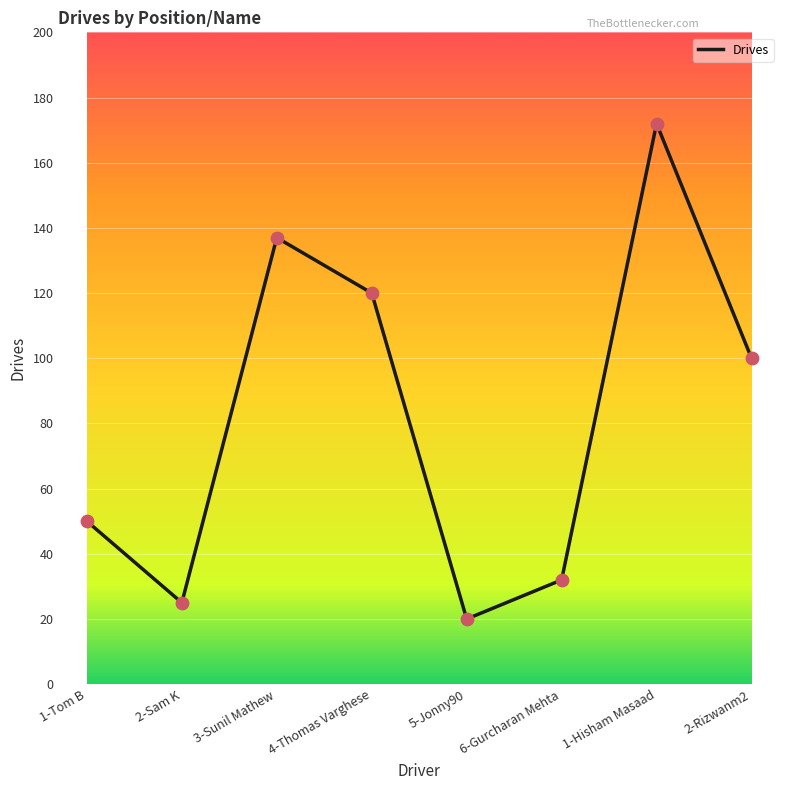

Which has a higher value, 6-Gurcharan Mehta or 2-Sam K?

6-Gurcharan Mehta